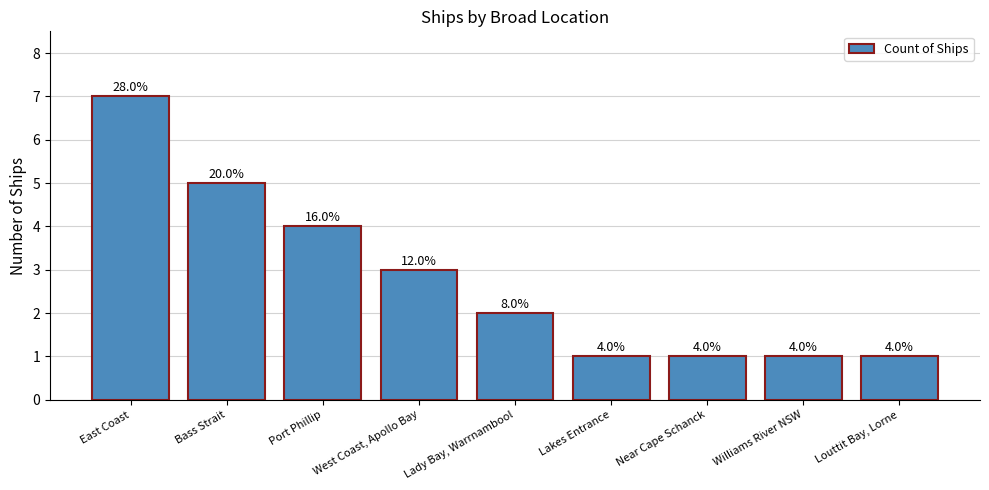

Does the chart contain any negative values?

No